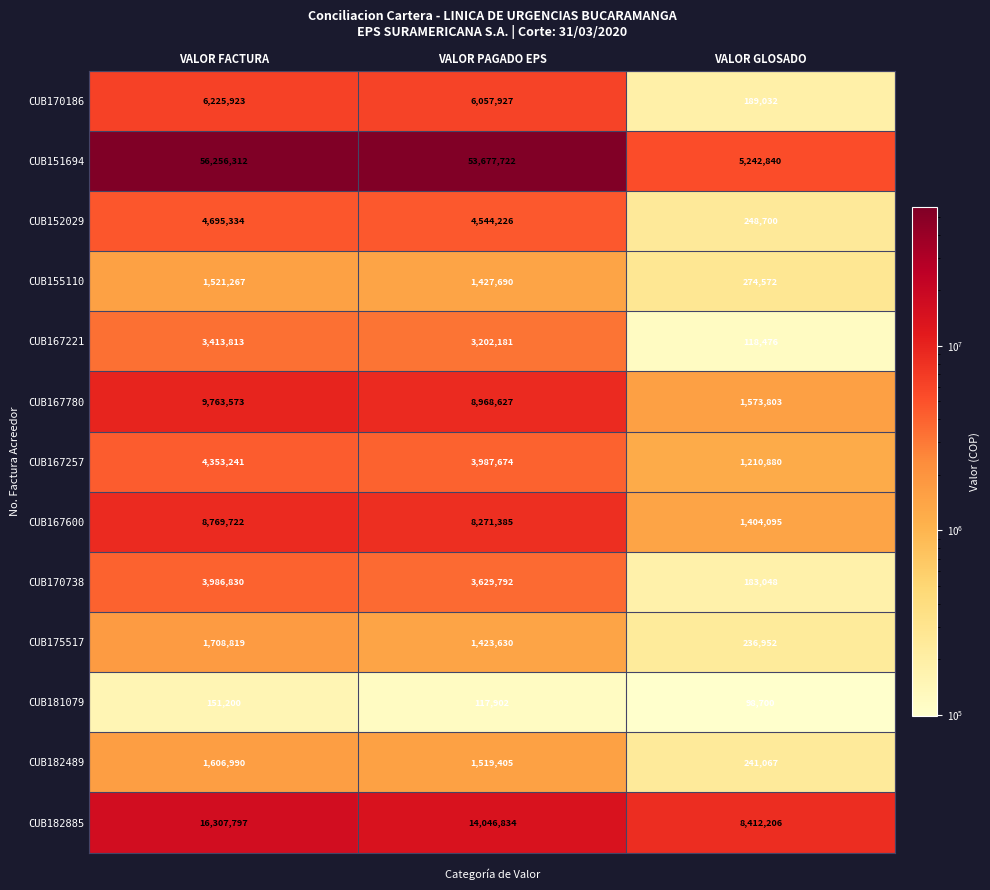

At which category does the chart reach its peak across all series?

VALOR FACTURA